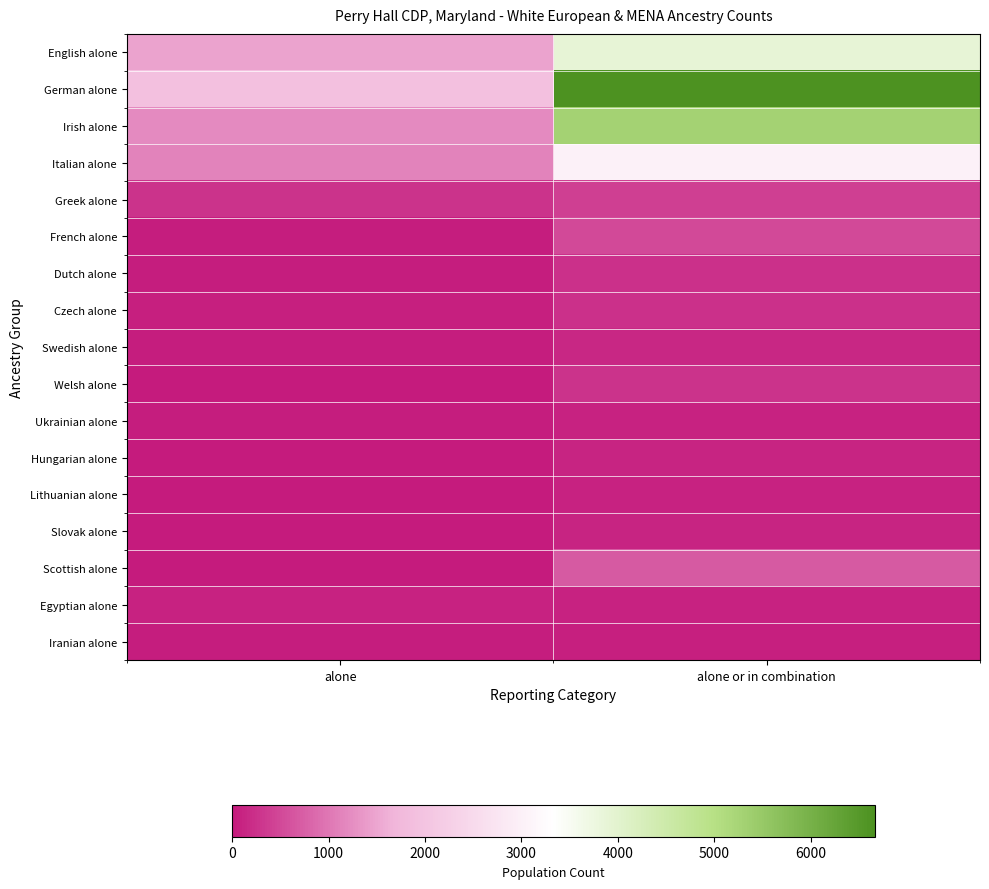

Reading right to left, what are all the values shown in this chart?

English alone: alone or in combination=3903	alone=1466
German alone: alone or in combination=6662	alone=1908
Irish alone: alone or in combination=5303	alone=1220
Italian alone: alone or in combination=3037	alone=1135
Greek alone: alone or in combination=412	alone=275
French alone: alone or in combination=499	alone=42
Dutch alone: alone or in combination=251	alone=40
Czech alone: alone or in combination=236	alone=59
Swedish alone: alone or in combination=155	alone=32
Welsh alone: alone or in combination=286	alone=0
Ukrainian alone: alone or in combination=88	alone=52
Hungarian alone: alone or in combination=120	alone=22
Lithuanian alone: alone or in combination=102	alone=0
Slovak alone: alone or in combination=108	alone=0
Scottish alone: alone or in combination=686	alone=0
Egyptian alone: alone or in combination=94	alone=83
Iranian alone: alone or in combination=57	alone=45